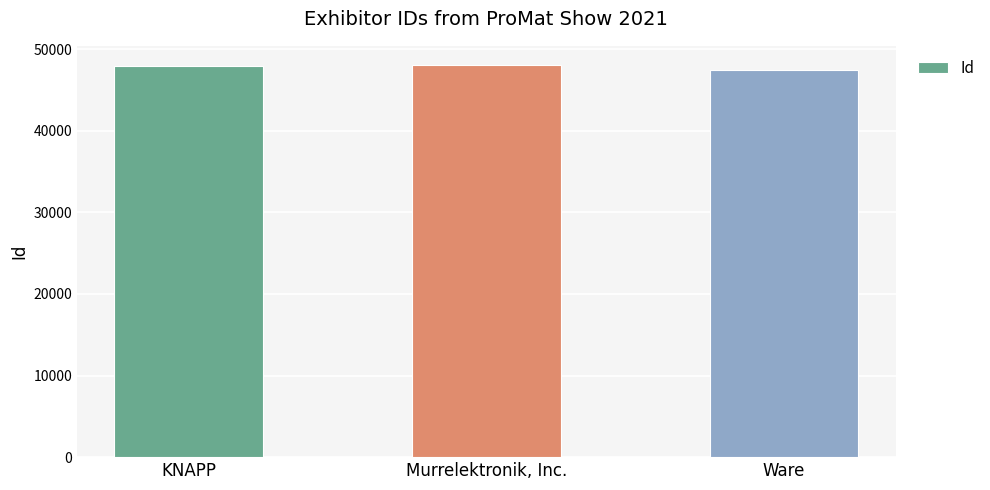

How many categories are shown in the chart?

3